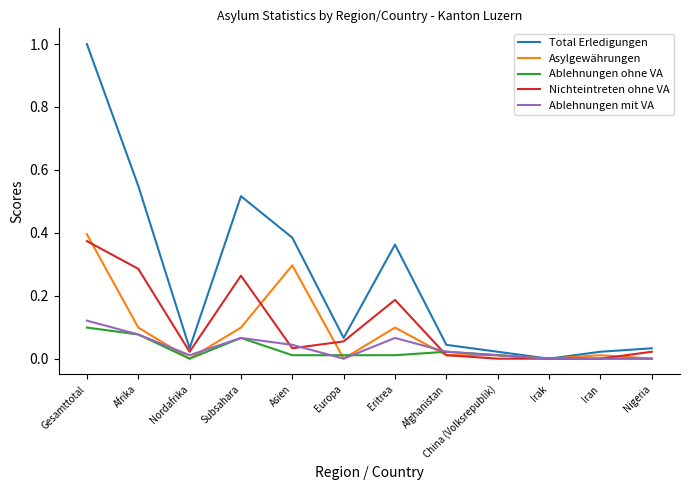

At which category does the chart reach its peak across all series?

Gesamttotal